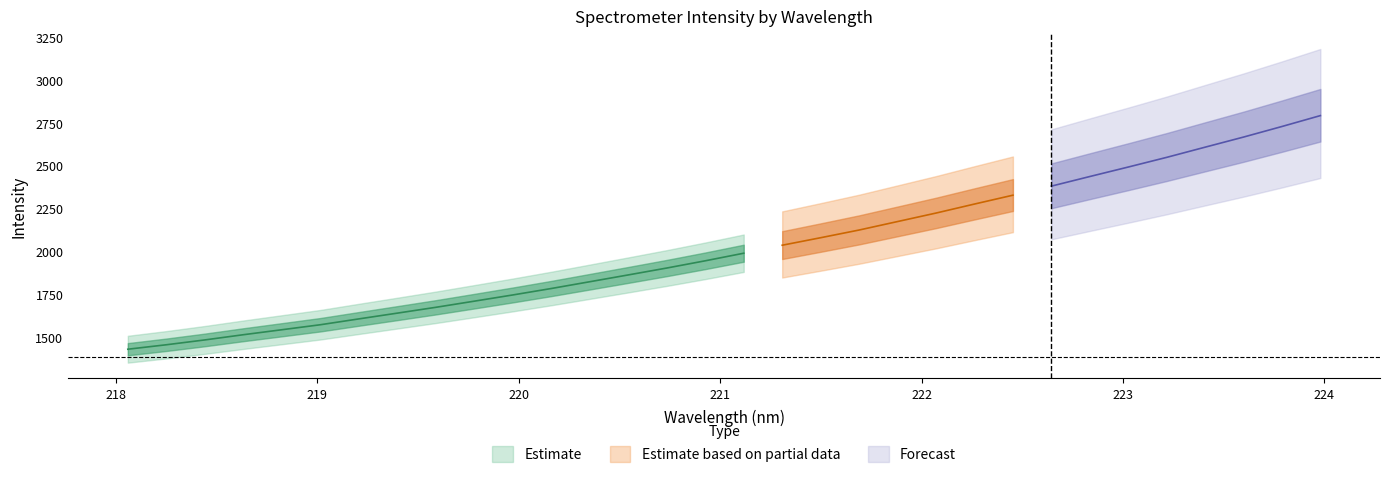

How many values in the y series are below 1987?

16